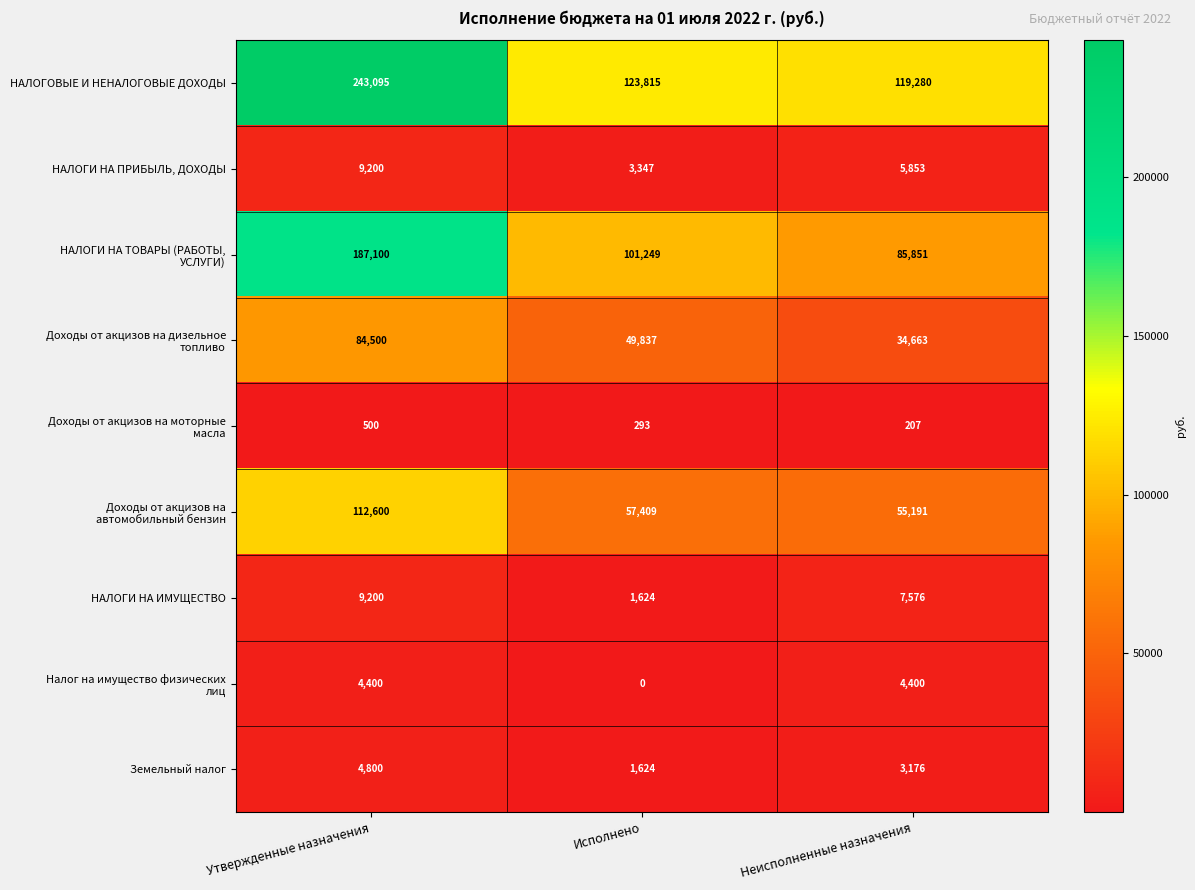

What is the difference between the second highest and minimum values in the НАЛОГОВЫЕ И НЕНАЛОГОВЫЕ ДОХОДЫ series?

4535